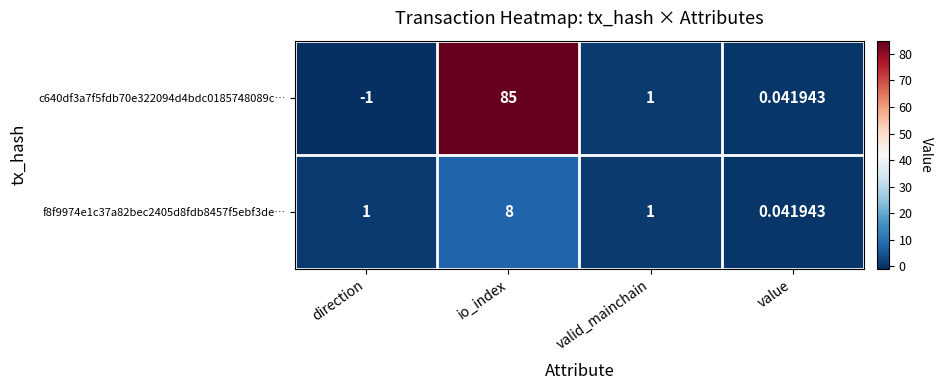

At which category is the sum across all series the highest?

io_index